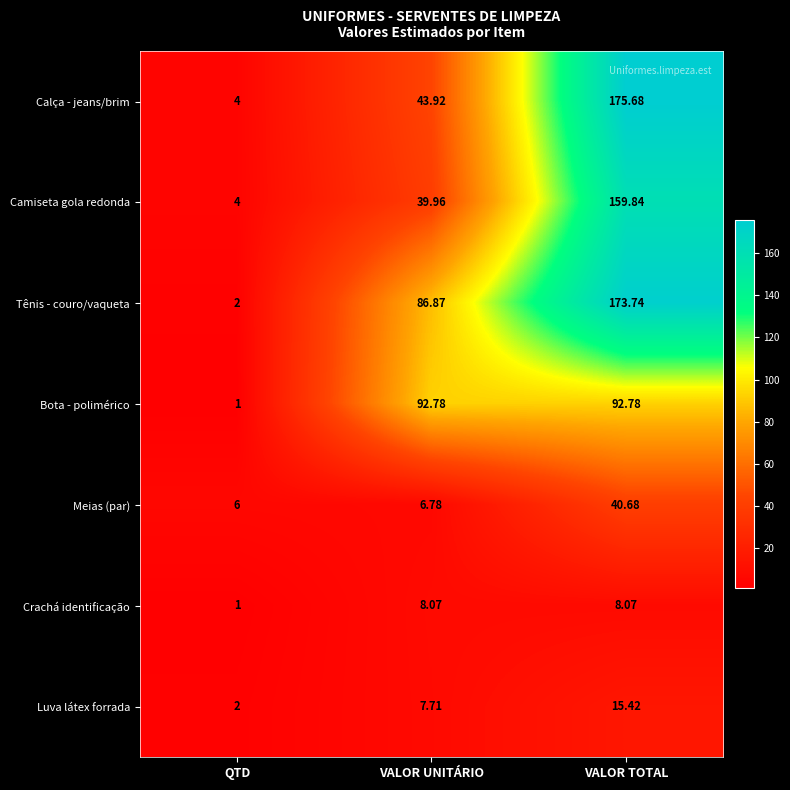

Which series changed the most between QTD and VALOR TOTAL?

Tênis - couro/vaqueta